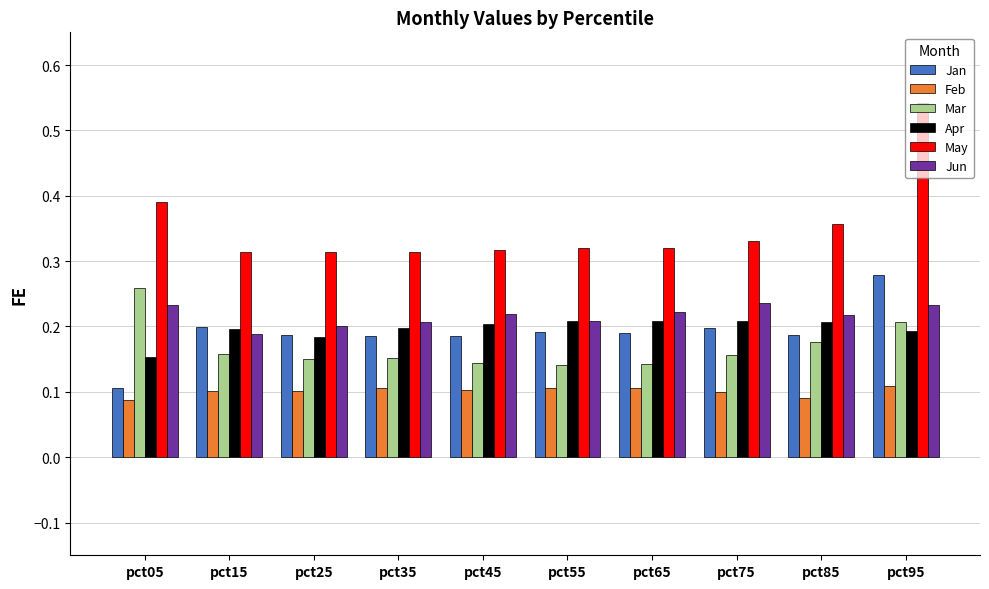

What is the sum of the May values at pct05 and pct65?

0.7